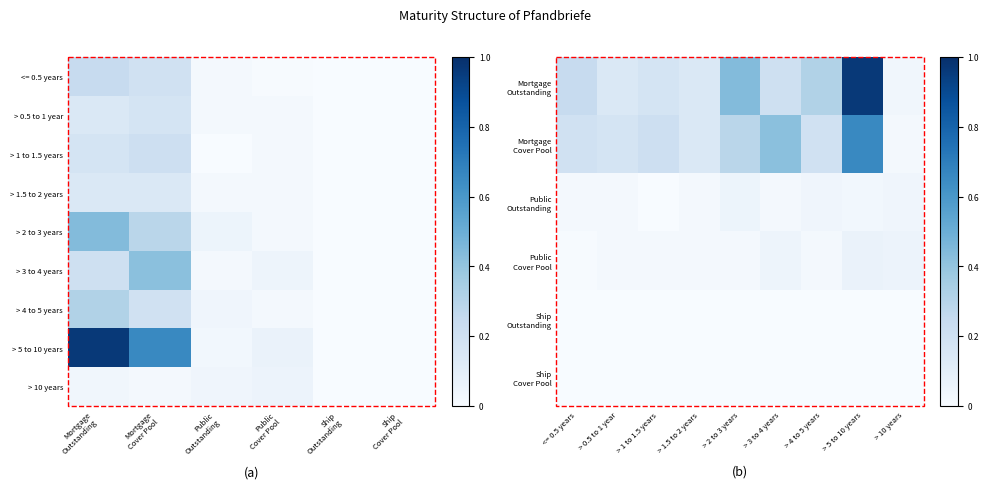

What is the sum of all > 1 to 1.5 years values?

0.4